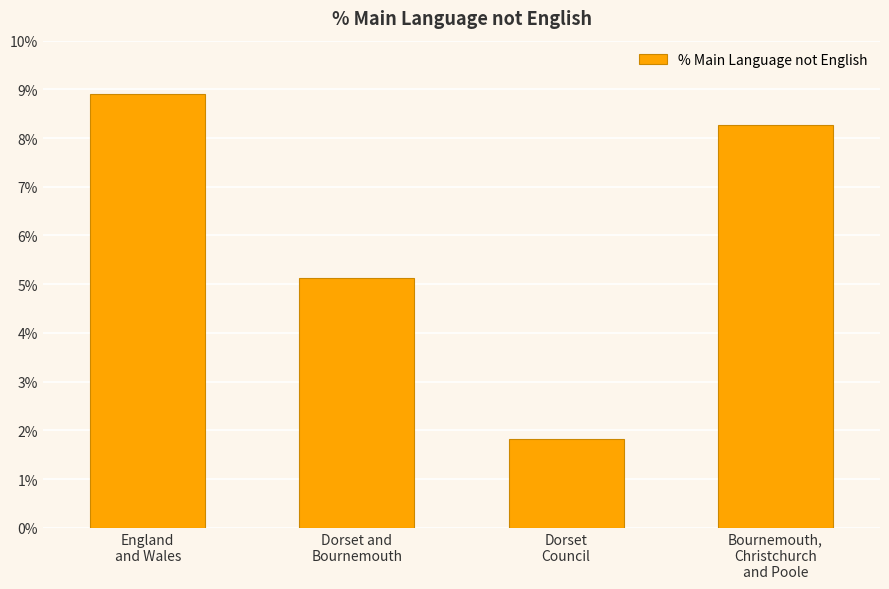

What is the value of the 3rd bar from the left?

1.8